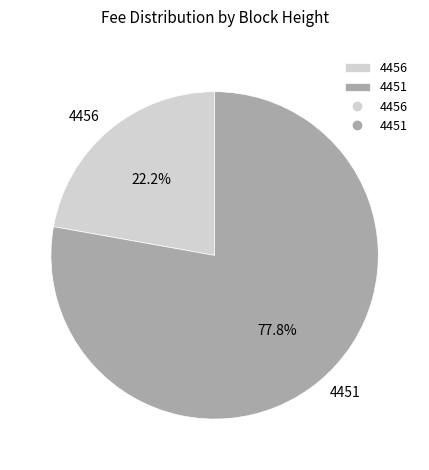

Is it true that 4451 is 92% of the pie?

False